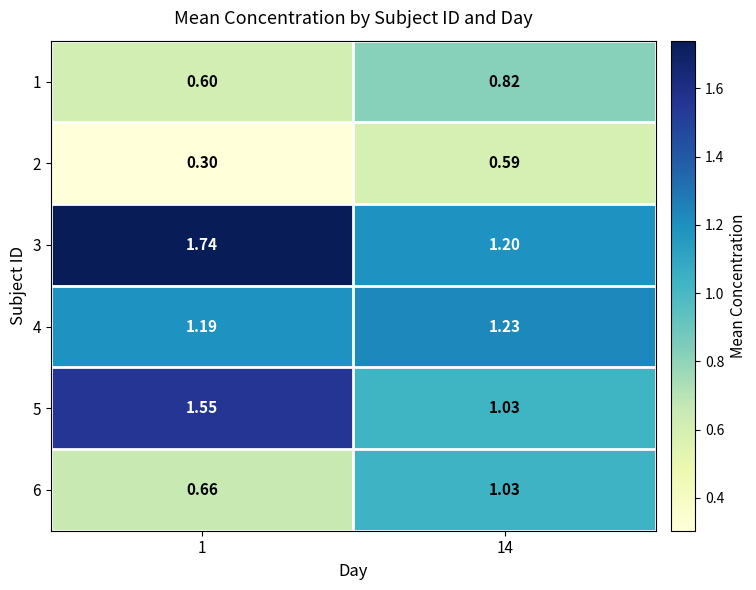

Is the value of 6 at 1 greater than the value of 5 at 14?

No